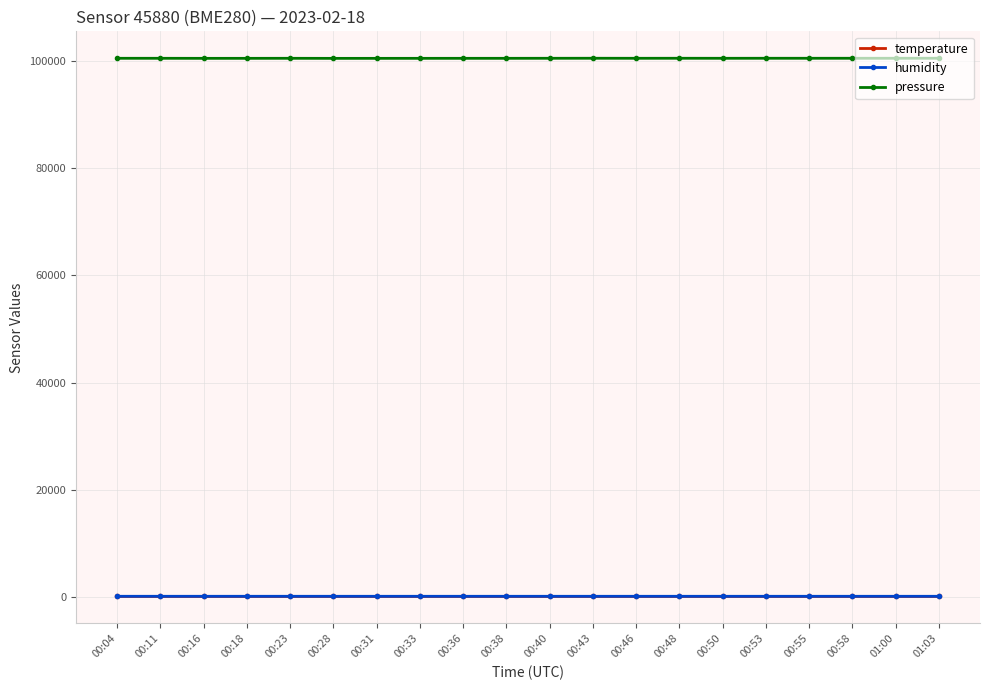

True or false: pressure and temperature intersect in this chart.

False